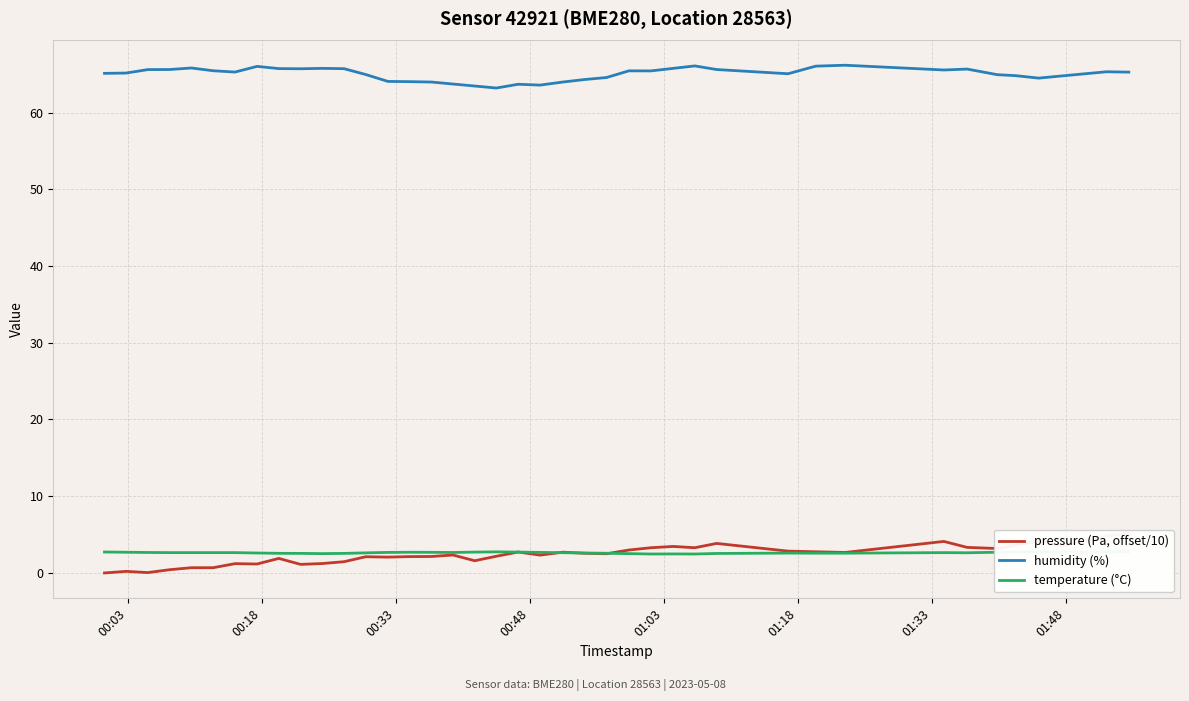

What are all the series names shown in the legend?

pressure (Pa, offset/10), humidity (%), temperature (°C)